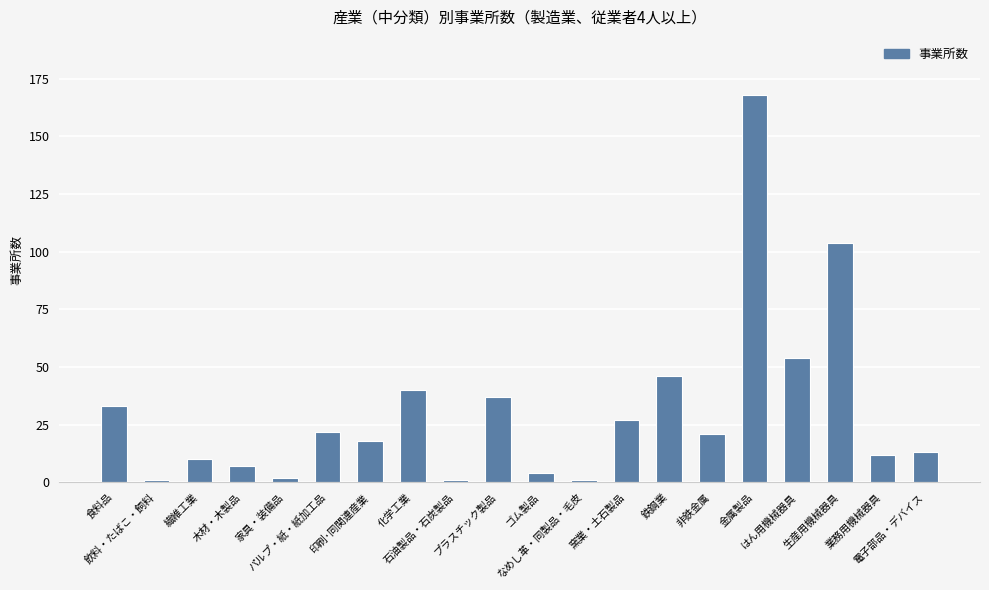

What is the difference between the second highest and minimum values?

103